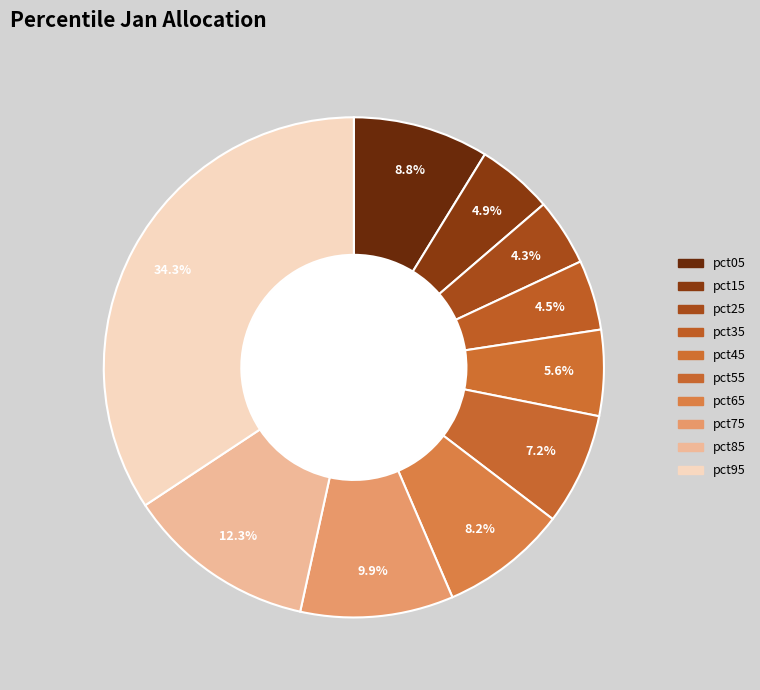

To the nearest percent, what percentage of the pie is pct45?

6%